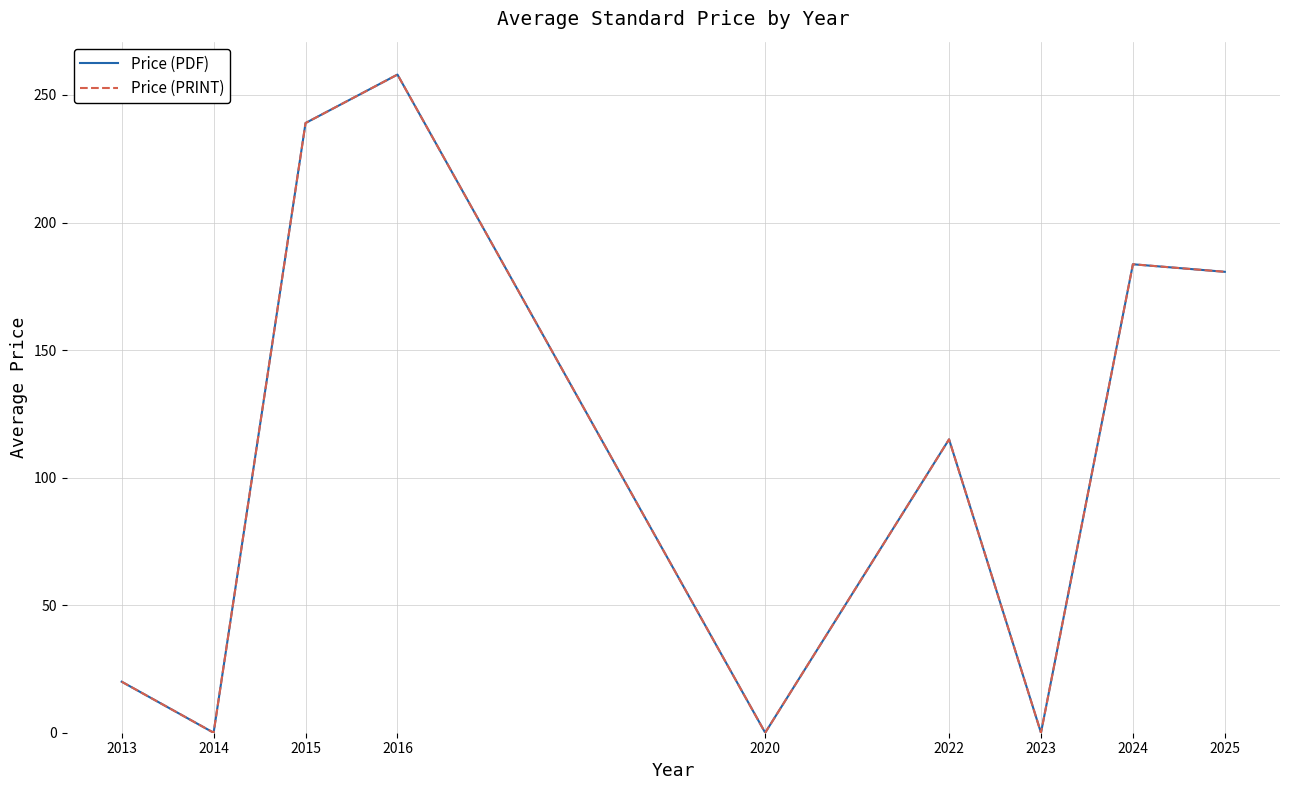

What is the sum of the Price (PDF) values at 2015 and 2024?

422.6